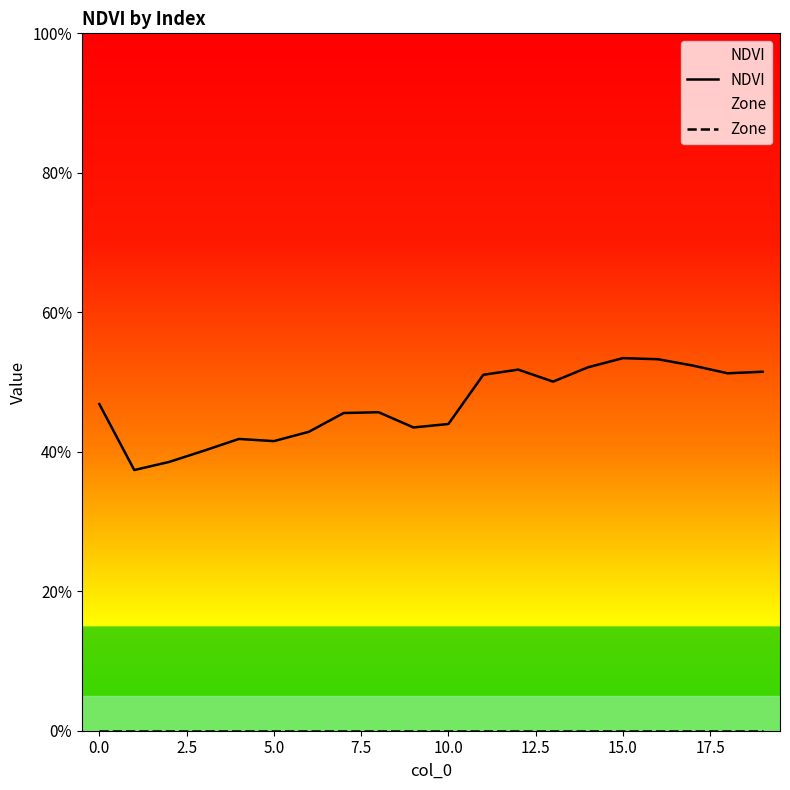

What are all the series names shown in the legend?

NDVI, Zone